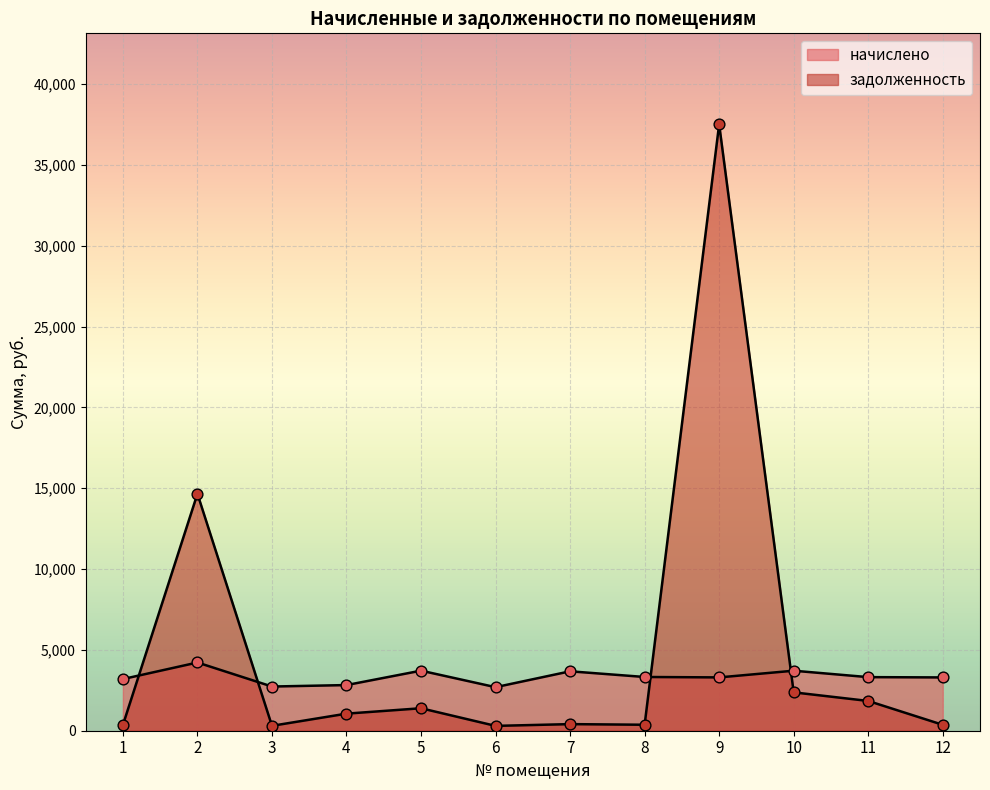

Which series has the widest spread of Y values?

задолженность